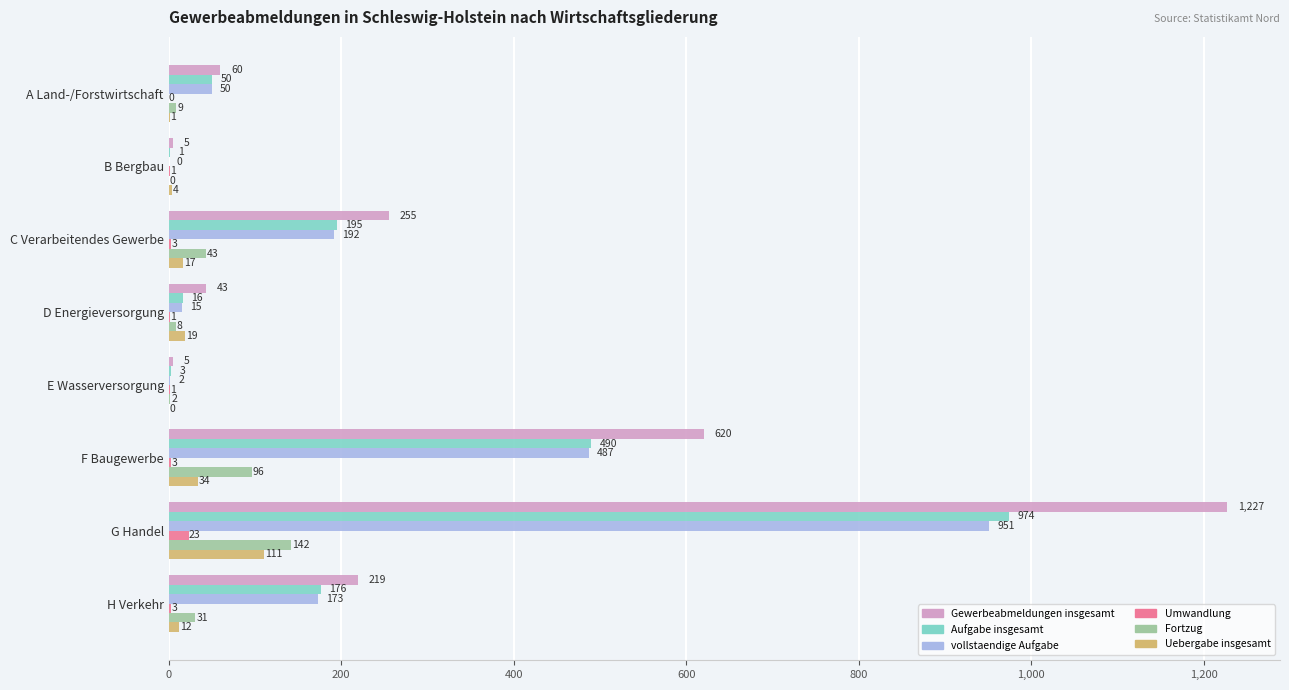

What is the total value across all series at C Verarbeitendes Gewerbe?

705